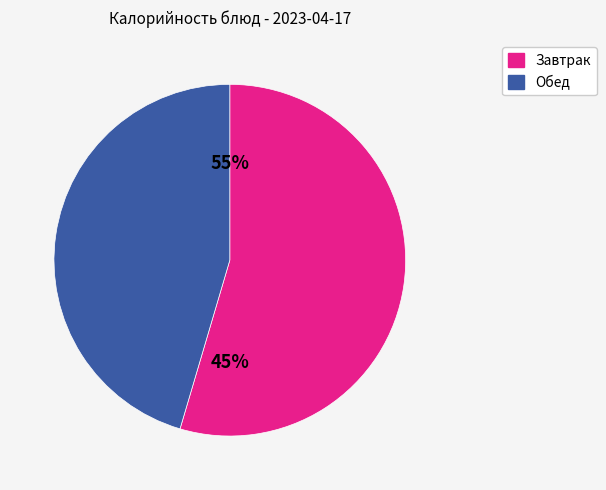

The Чай с сахаром (обед) slice represents 17% of the pie. True or false?

False